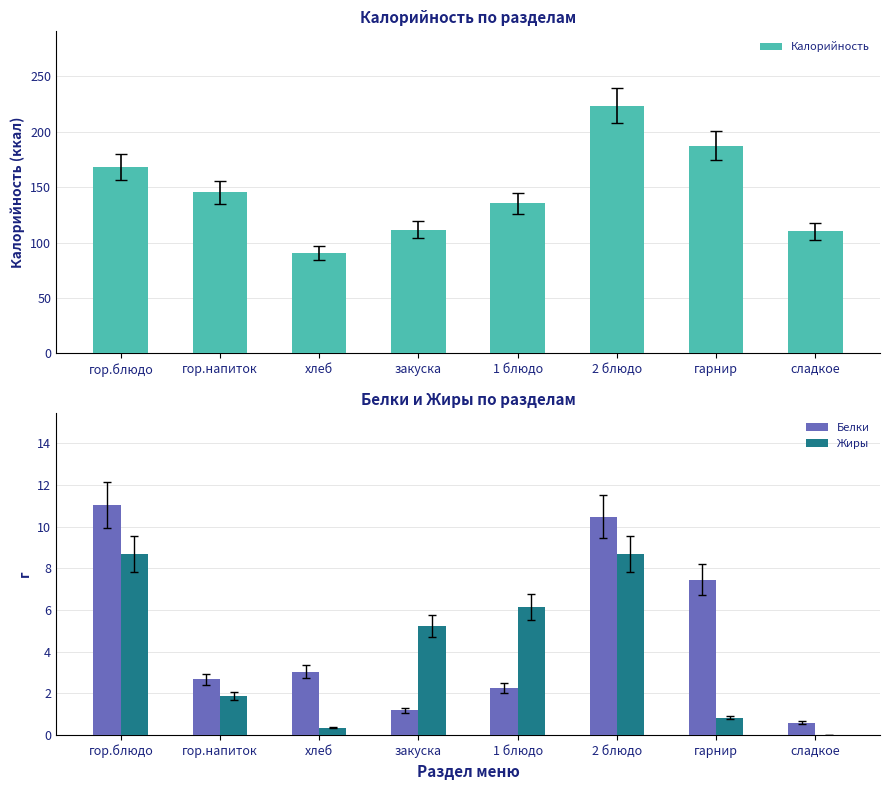

Which category has the highest value across all series?

2 блюдо